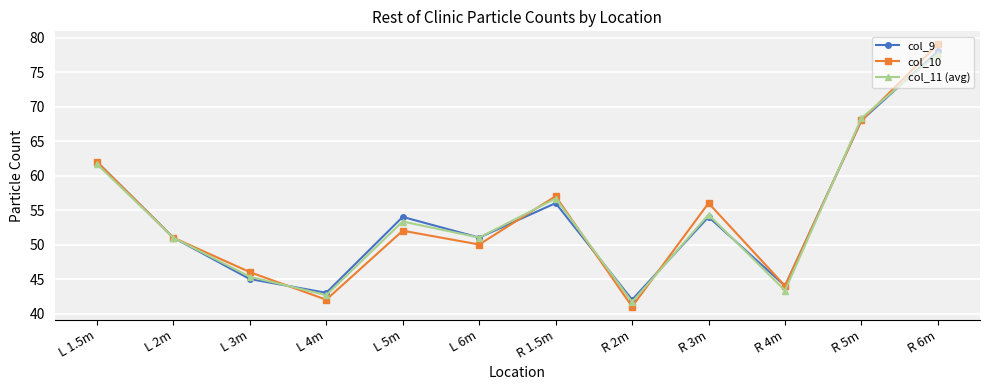

Reading left to right, extract all data points from this chart.

col_9: L 1.5m=62.0	L 2m=51.0	L 3m=45.0	L 4m=43.0	L 5m=54.0	L 6m=51.0	R 1.5m=56.0	R 2m=42.0	R 3m=54.0	R 4m=44.0	R 5m=68.0	R 6m=78.0
col_10: L 1.5m=62.0	L 2m=51.0	L 3m=46.0	L 4m=42.0	L 5m=52.0	L 6m=50.0	R 1.5m=57.0	R 2m=41.0	R 3m=56.0	R 4m=44.0	R 5m=68.0	R 6m=79.0
col_11 (avg): L 1.5m=61.7	L 2m=51.0	L 3m=45.3	L 4m=42.7	L 5m=53.3	L 6m=51.0	R 1.5m=56.7	R 2m=41.7	R 3m=54.3	R 4m=43.3	R 5m=68.3	R 6m=77.7